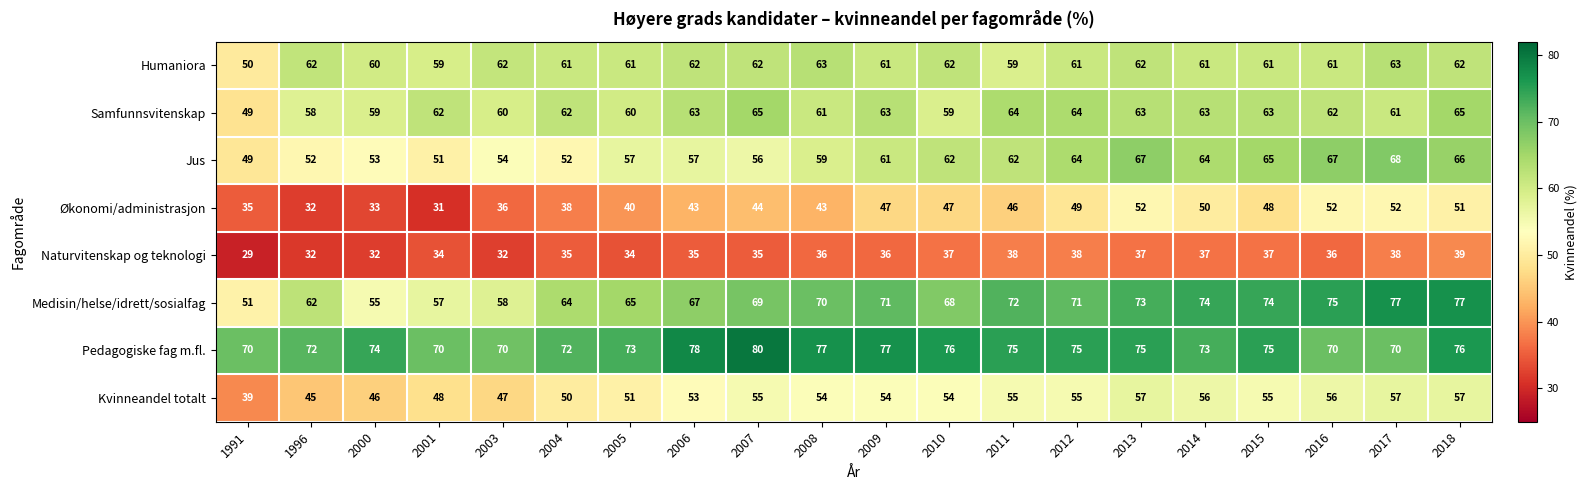

Rank the series by their maximum value, from highest to lowest.

Pedagogiske fag m.fl., Medisin/helse/idrett/sosialfag, Jus, Samfunnsvitenskap, Humaniora, Kvinneandel totalt, Økonomi/administrasjon, Naturvitenskap og teknologi